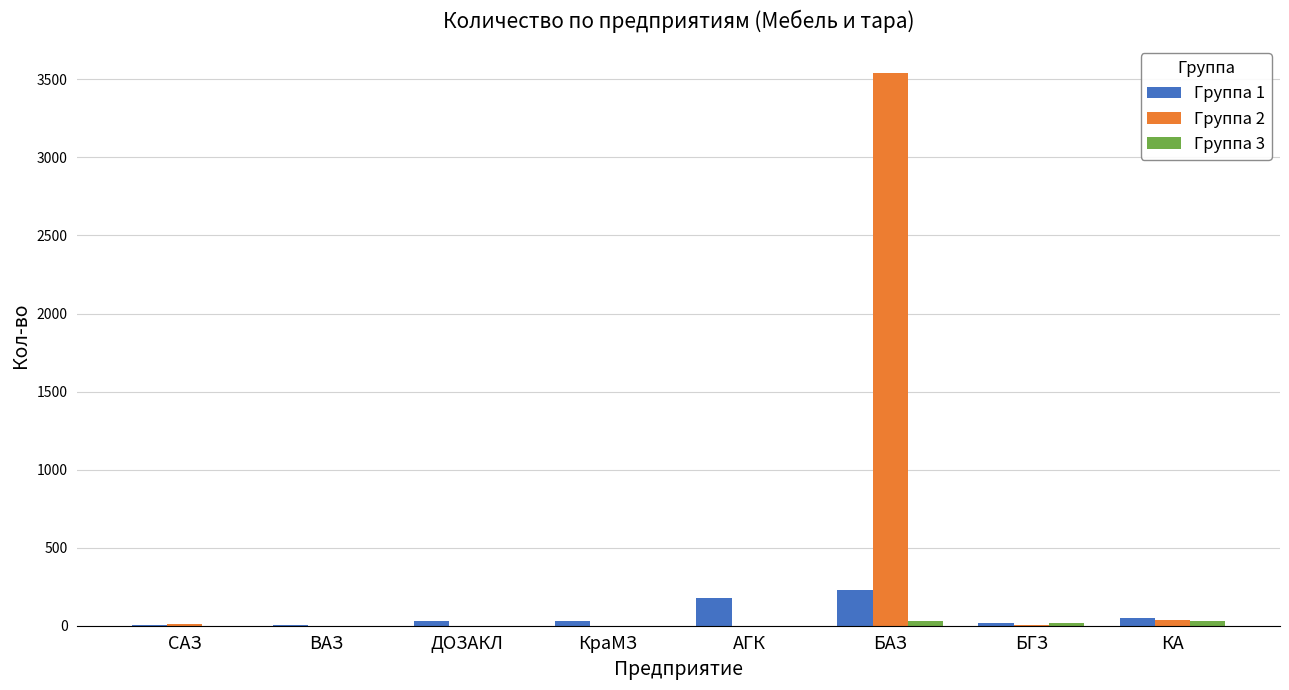

Is it true that Группа 2 equals 5103 at БАЗ?

False